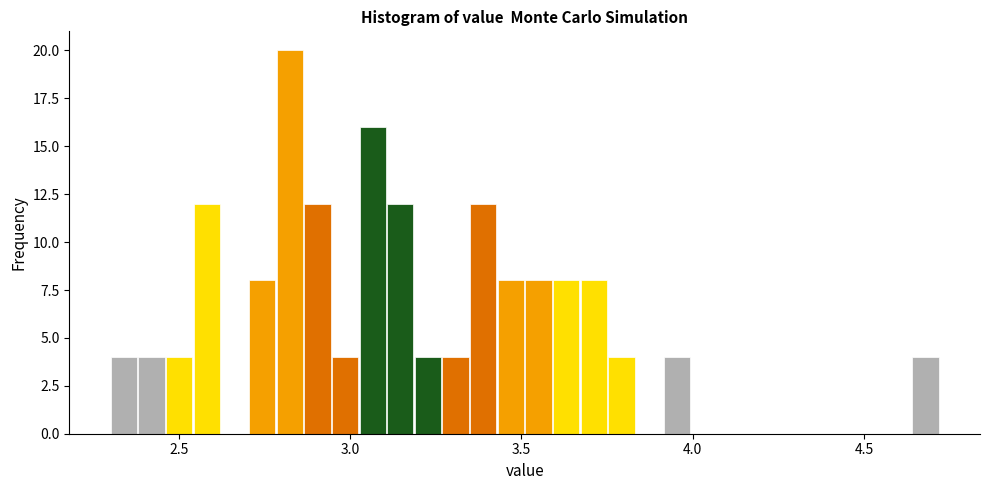

Read against the x-axis, roughly where is the centre of the tallest bar?

2.80